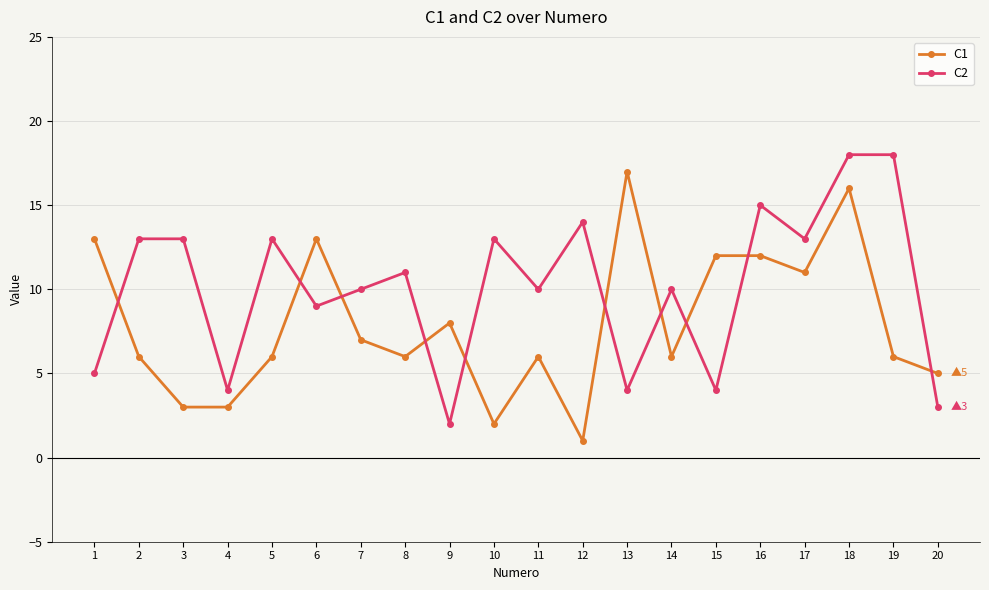

How many lines are shown in the chart?

2